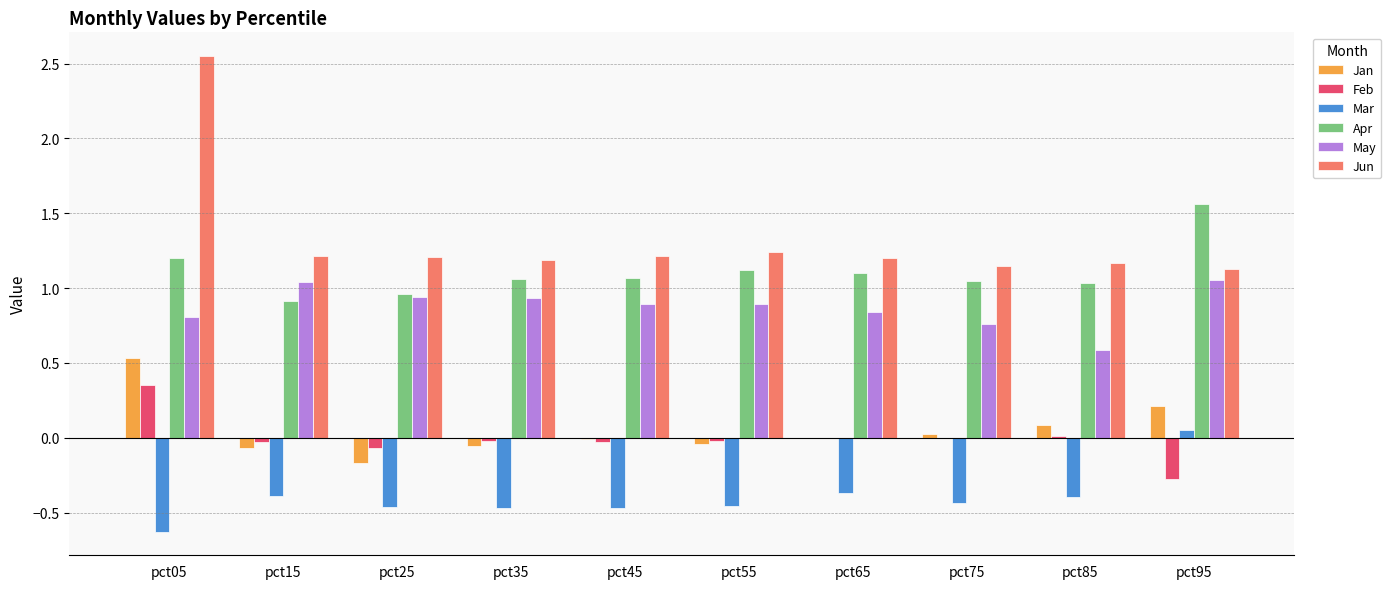

What is the sum of all Apr values?

11.1